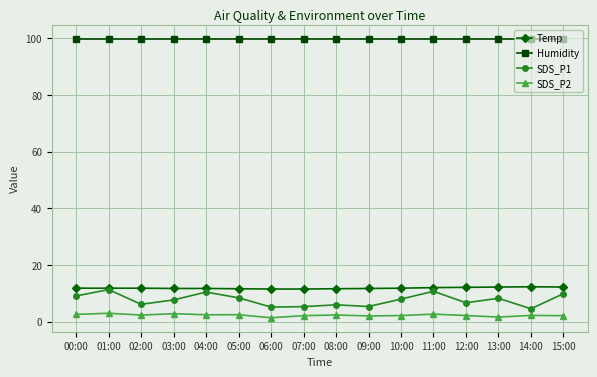

What are all the series names shown in the legend?

Temp, Humidity, SDS_P1, SDS_P2